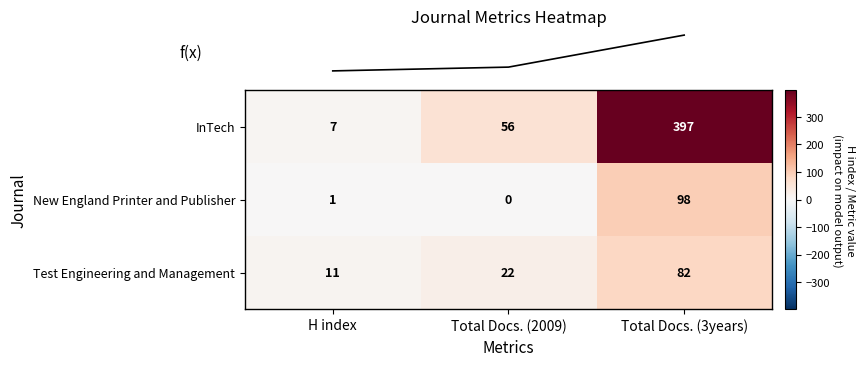

Reading left to right, list all the values displayed in this chart.

InTech: H index=7	Total Docs. (2009)=56	Total Docs. (3years)=397
New England Printer and Publisher: H index=1	Total Docs. (2009)=0	Total Docs. (3years)=98
Test Engineering and Management: H index=11	Total Docs. (2009)=22	Total Docs. (3years)=82